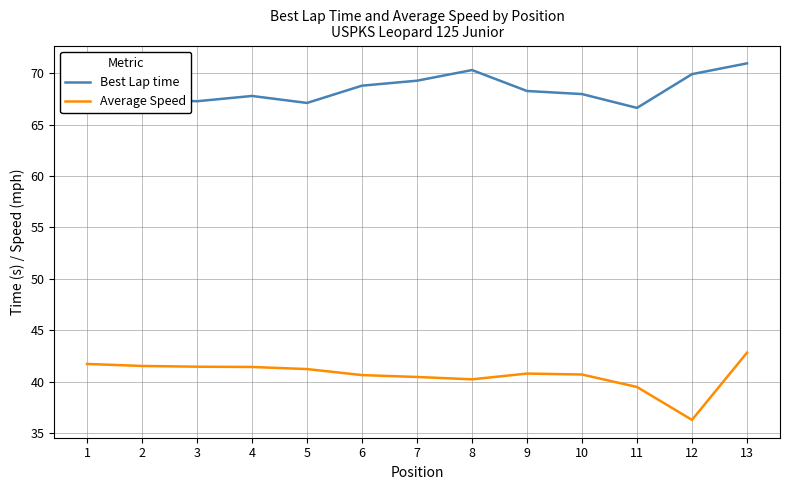

True or false: Average Speed and Best Lap time cross at least once.

False